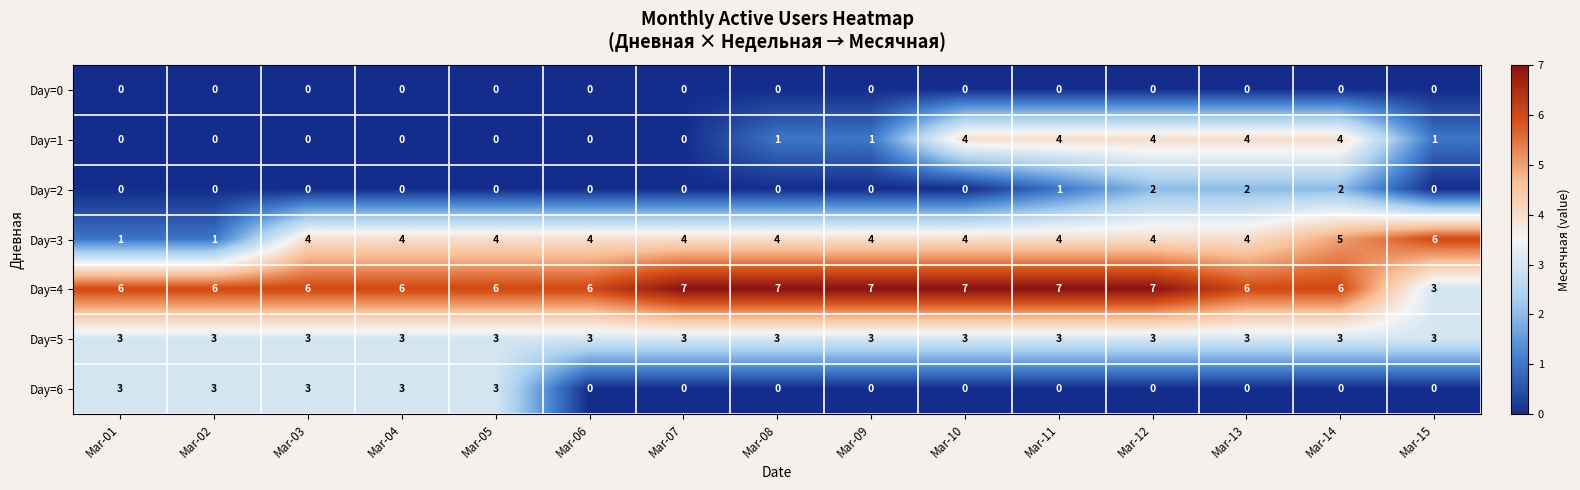

Which series has the largest total across all categories?

Day=4